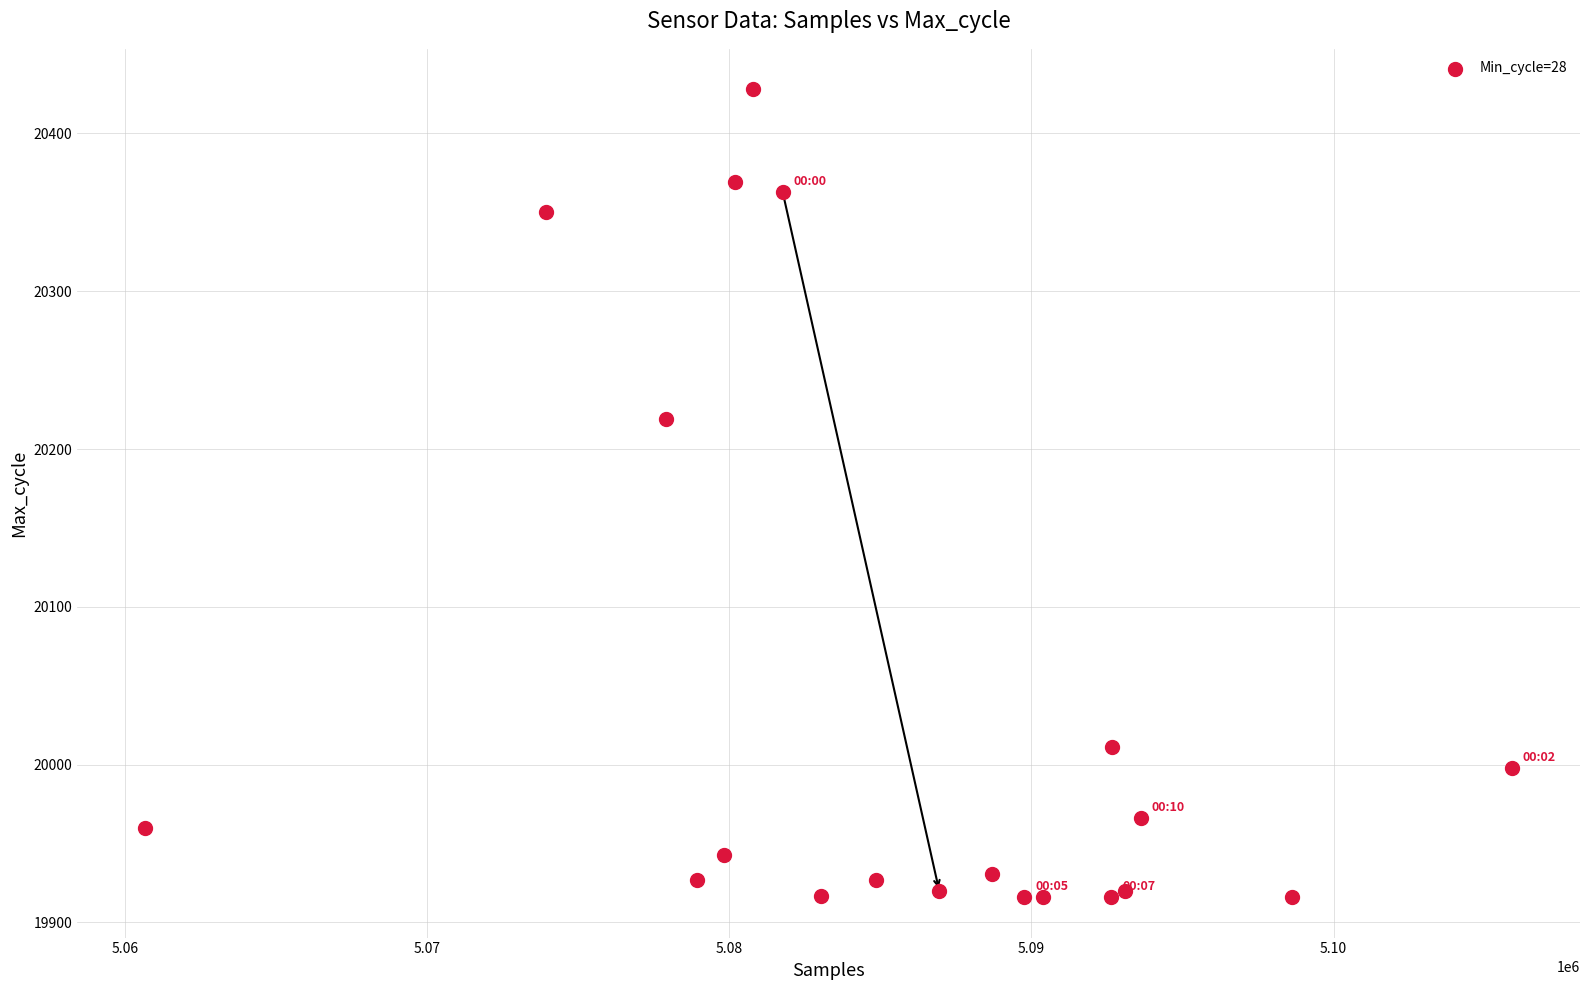

What Y value in the scatter plot is closest to 20172?

20219